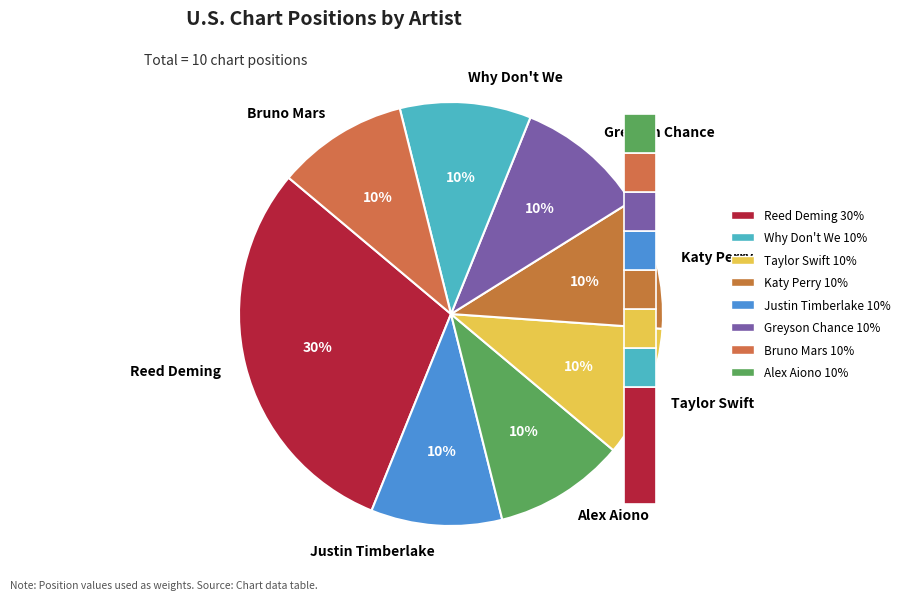

Which slice is the smallest?

Justin Timberlake